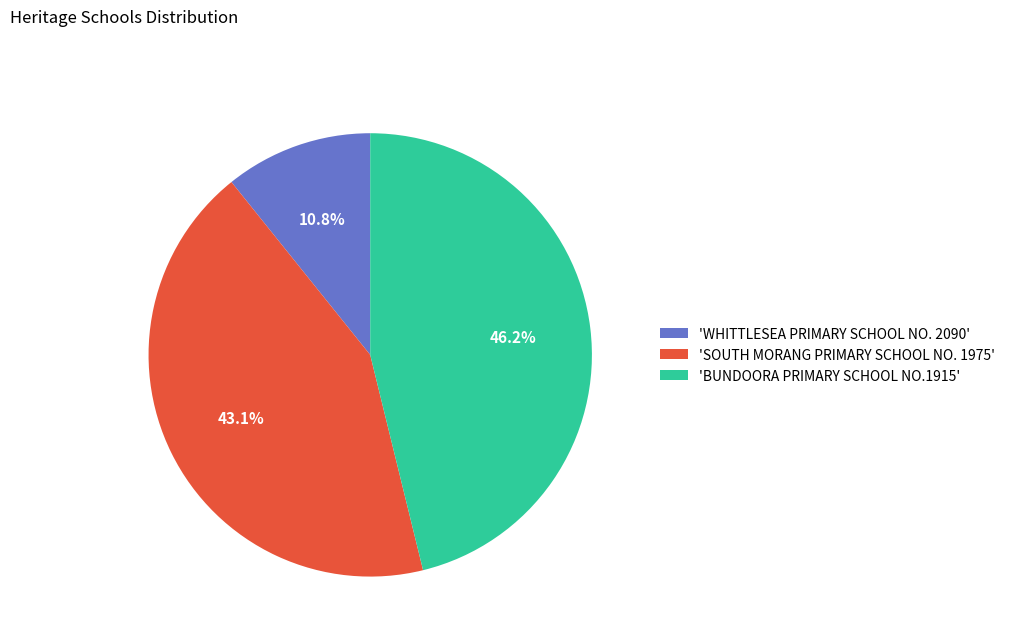

Between 'WHITTLESEA PRIMARY SCHOOL NO. 2090' and 'SOUTH MORANG PRIMARY SCHOOL NO. 1975', which is larger?

'SOUTH MORANG PRIMARY SCHOOL NO. 1975'